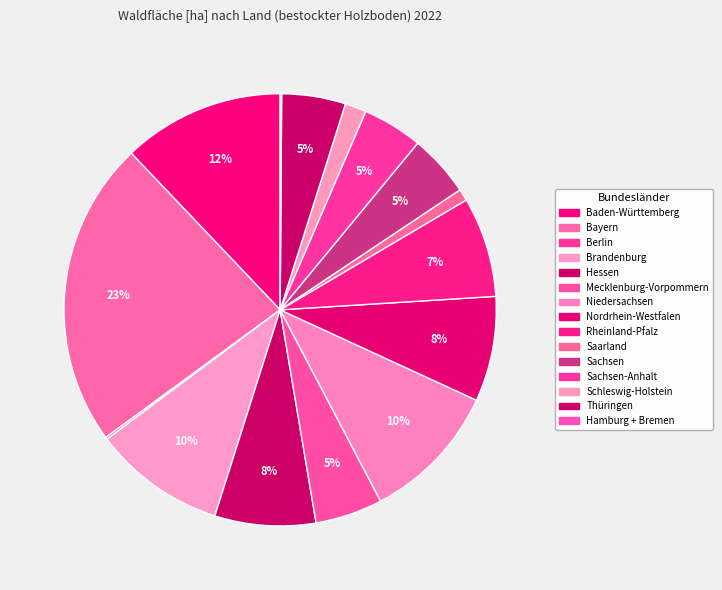

Combined, what portion of the pie is Thüringen and Nordrhein-Westfalen?

12.6%